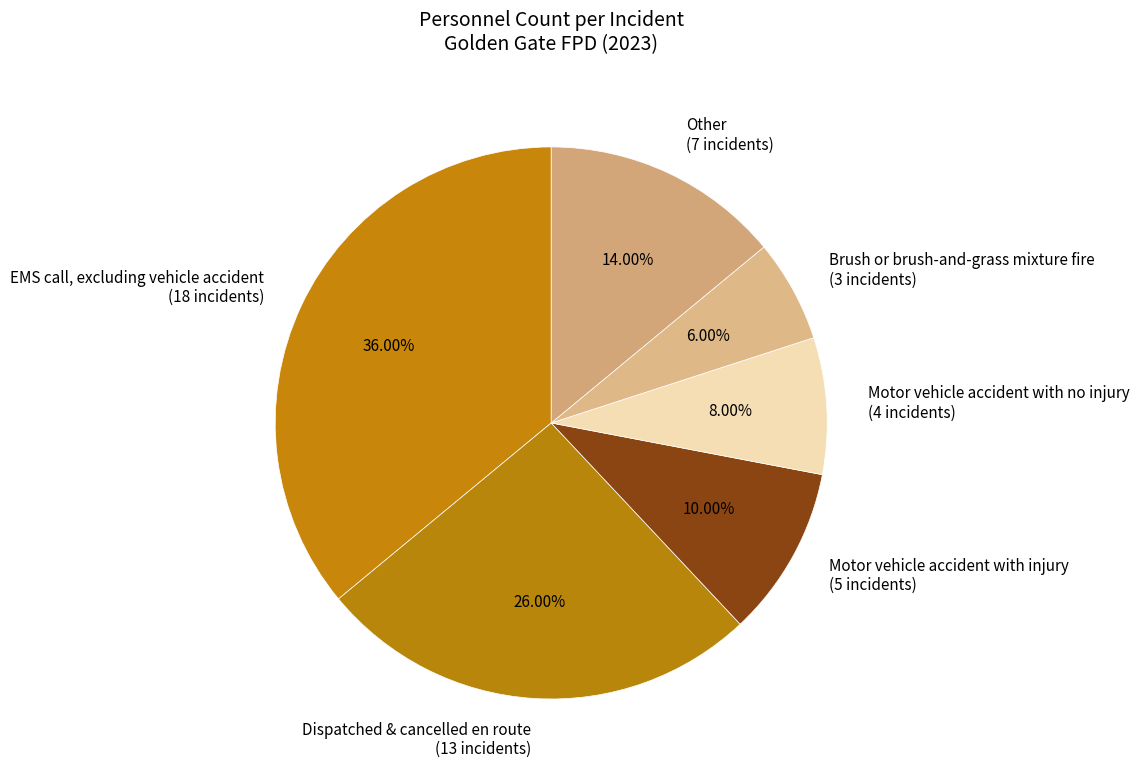

Combined, do Brush or brush-and-grass mixture fire and Motor vehicle accident with injury account for over 50%?

No